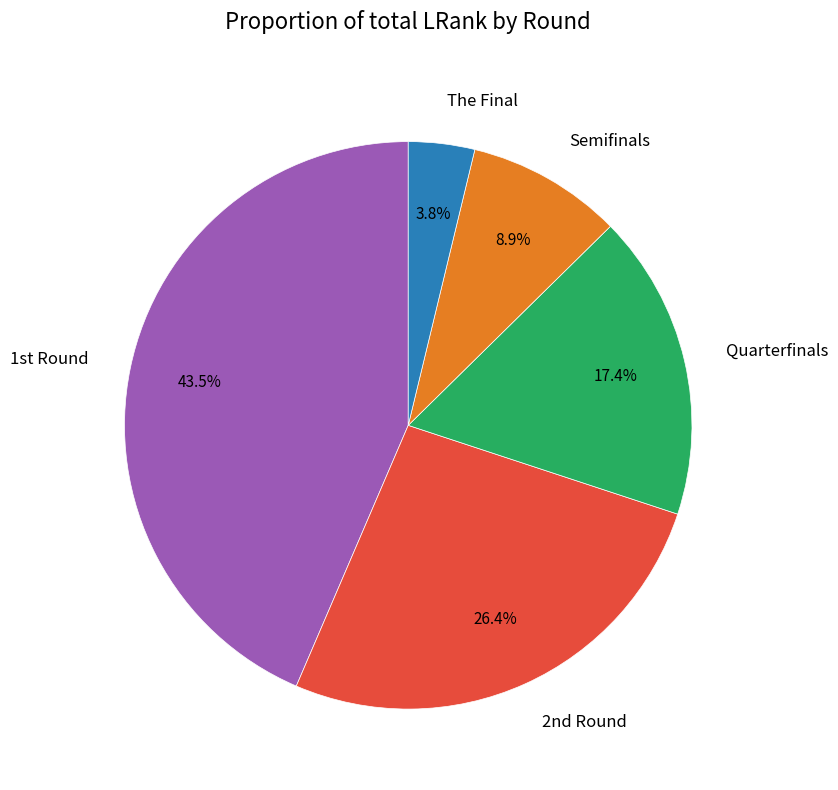

Rank the categories by value from highest to lowest.

1st Round, 2nd Round, Quarterfinals, Semifinals, The Final